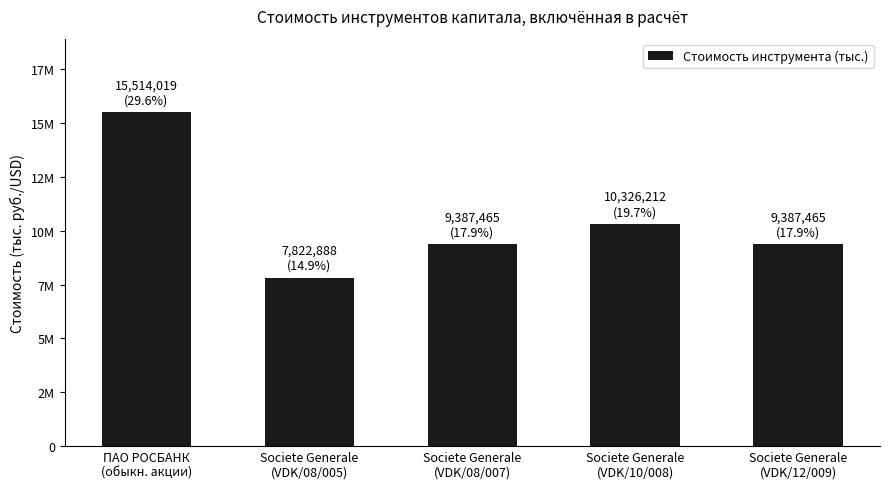

What is the label of the 1st bar from the right?

Societe Generale
(VDK/12/009)